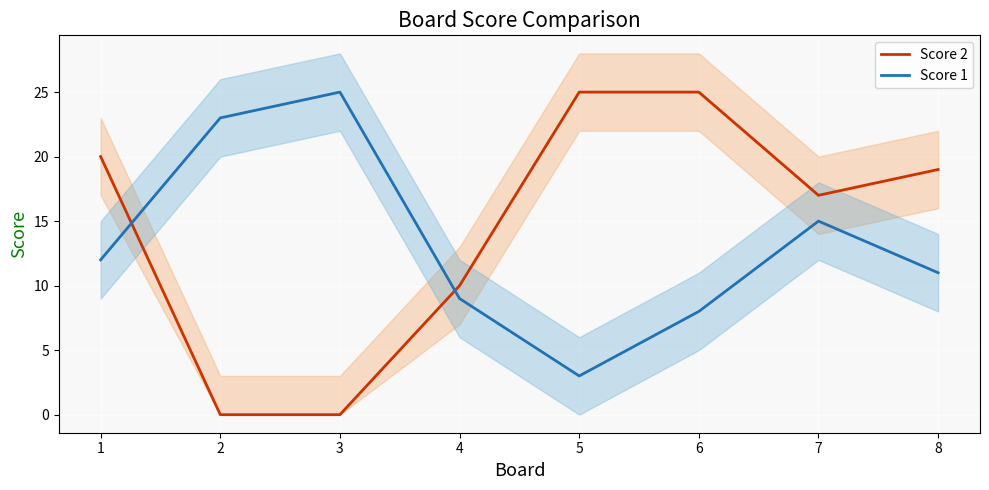

The Score 2 series shows 34 at 5. True or false?

False